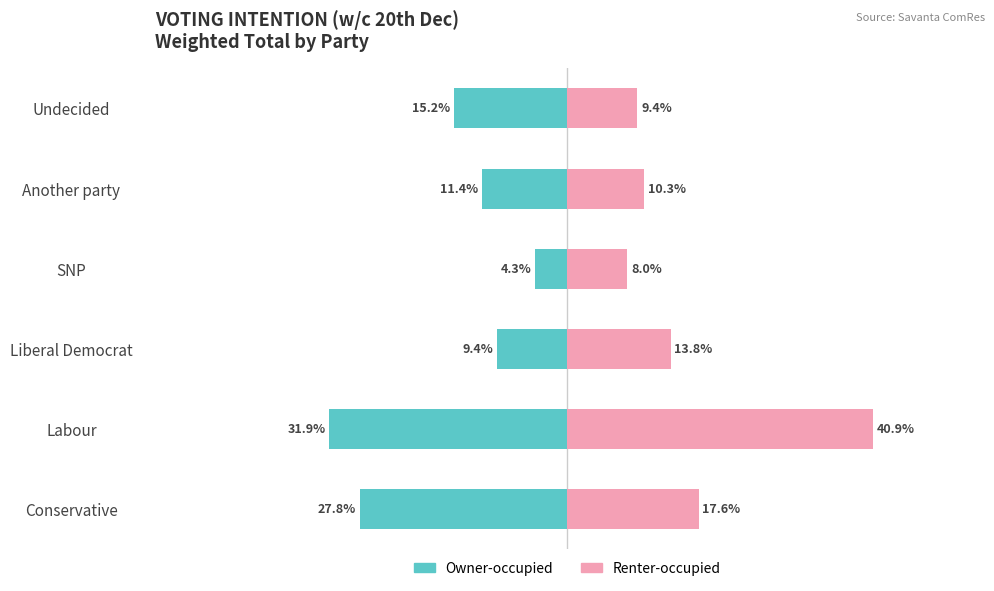

What is the value of the Owner-occupied bar at the 1st from the left?

-27.8